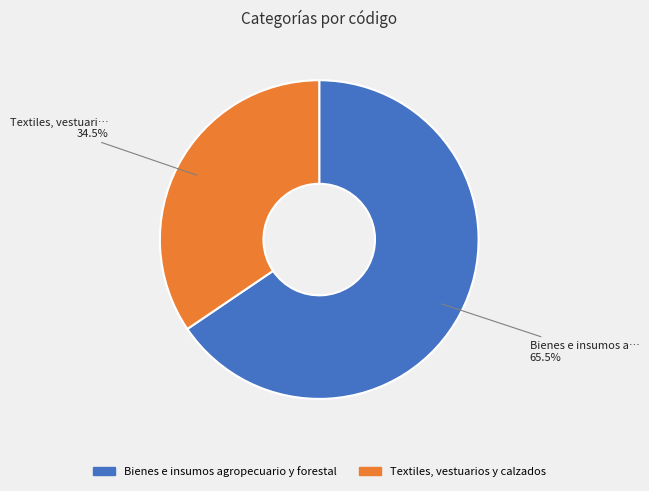

Is there a majority slice in this chart?

Yes